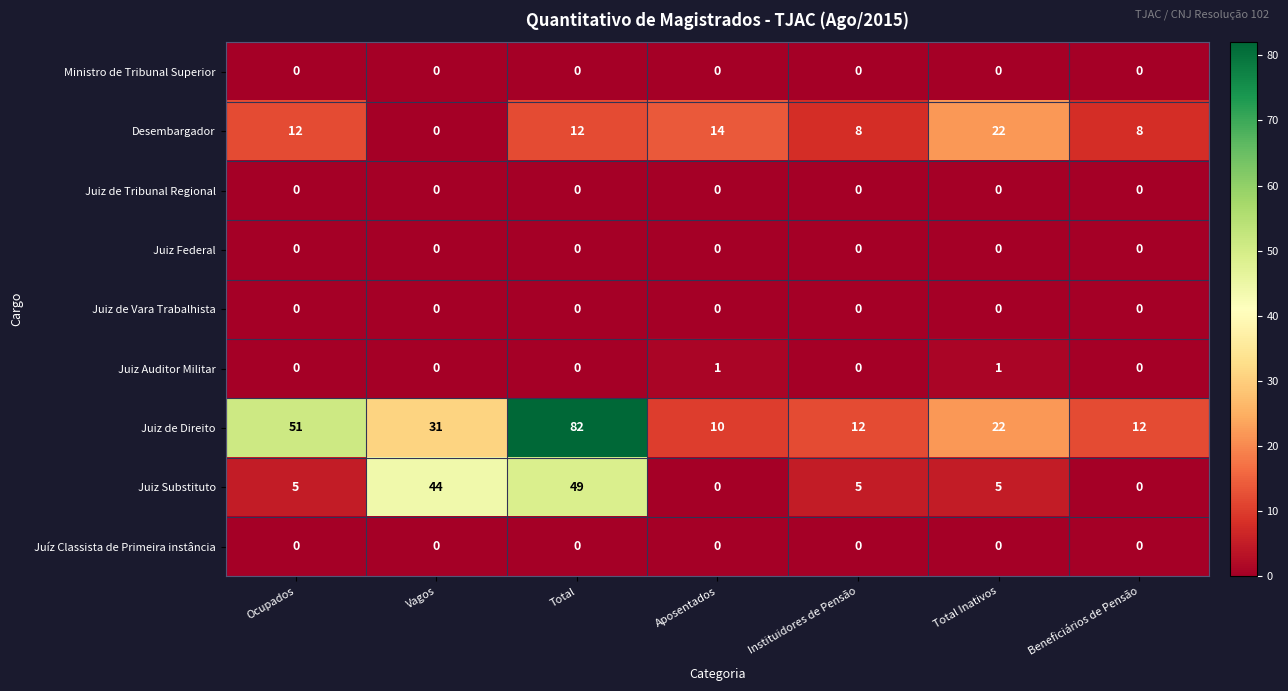

At how many categories does at least one series exceed 48?

2